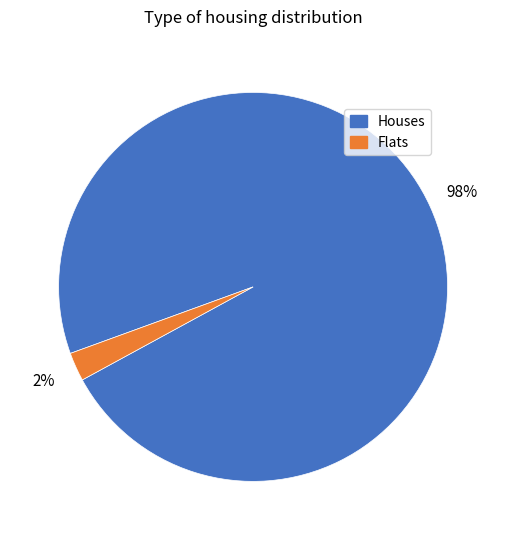

To the nearest percent, what is the average slice percentage?

50%